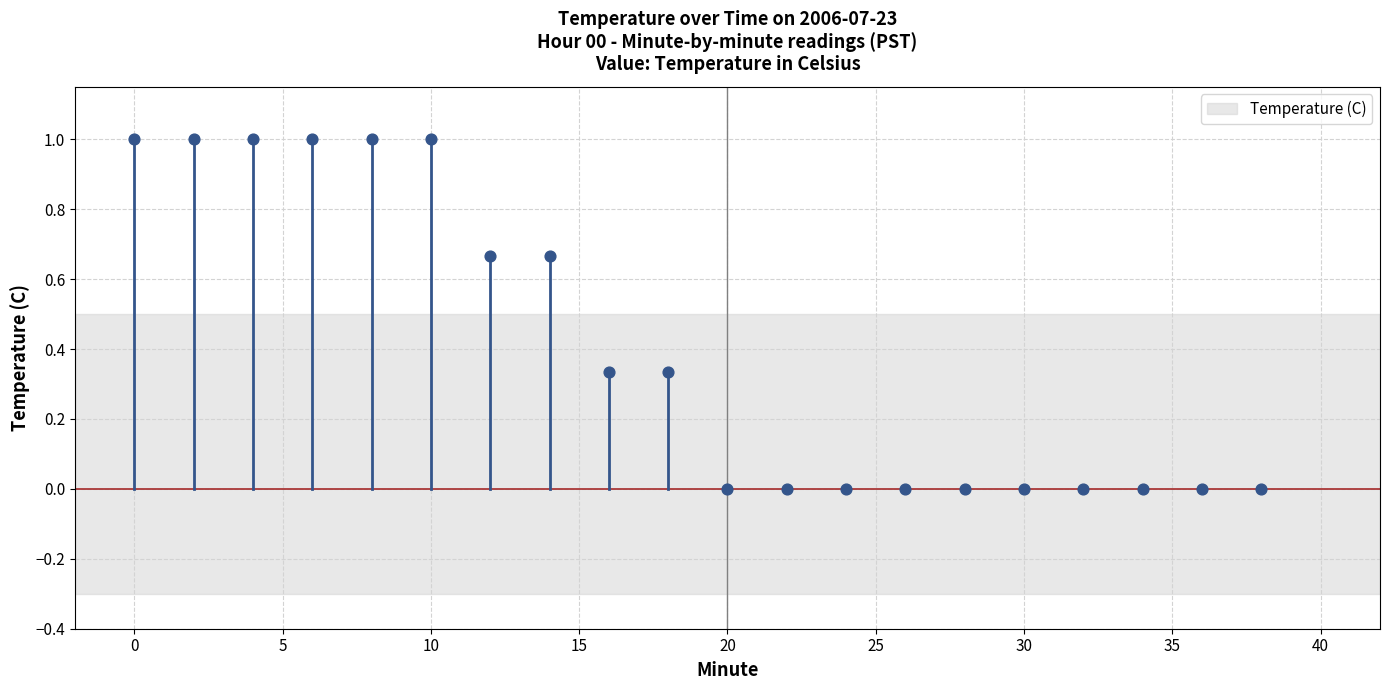

What is the range of Y values (max minus min)?

1.0